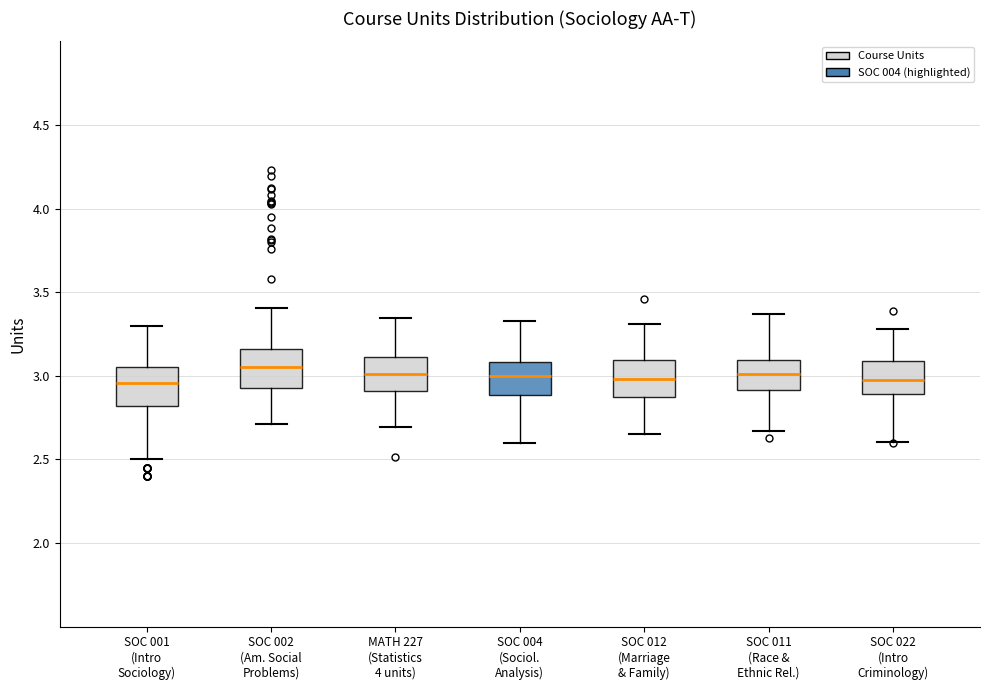

Where does the lower whisker of the box for SOC 001 (Intro Sociology) end on the y-axis? The values are not printed on the chart, so give them approximately, as read against the axis.

2.50